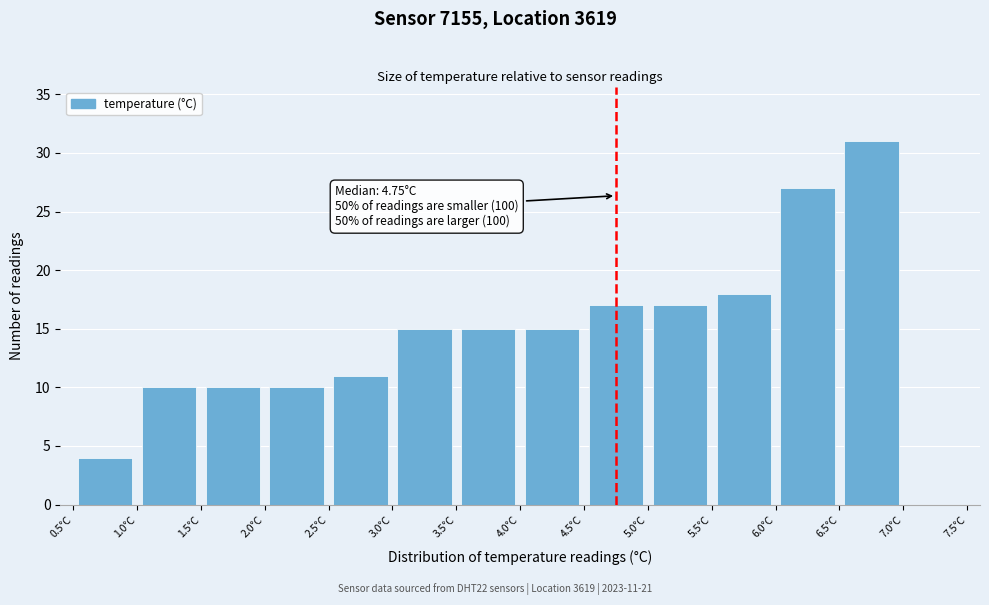

Which range on the x-axis has the tallest bar?

6.5 to 7.0